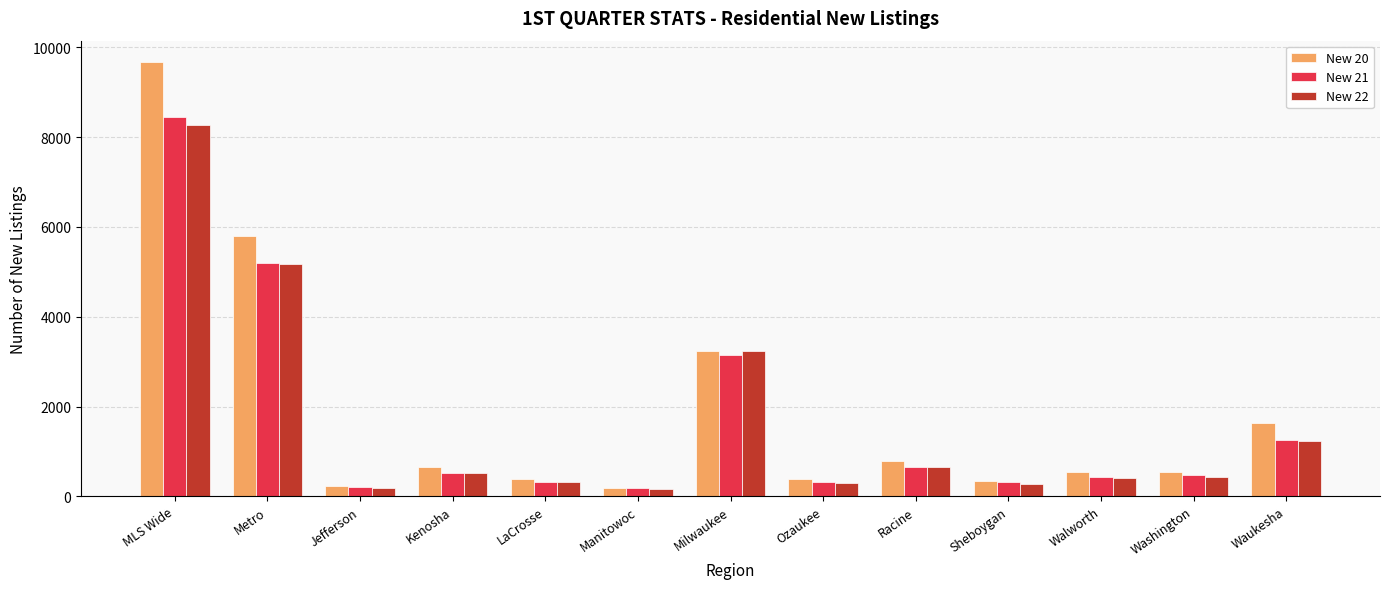

What is the total value across all series at Walworth?

1393